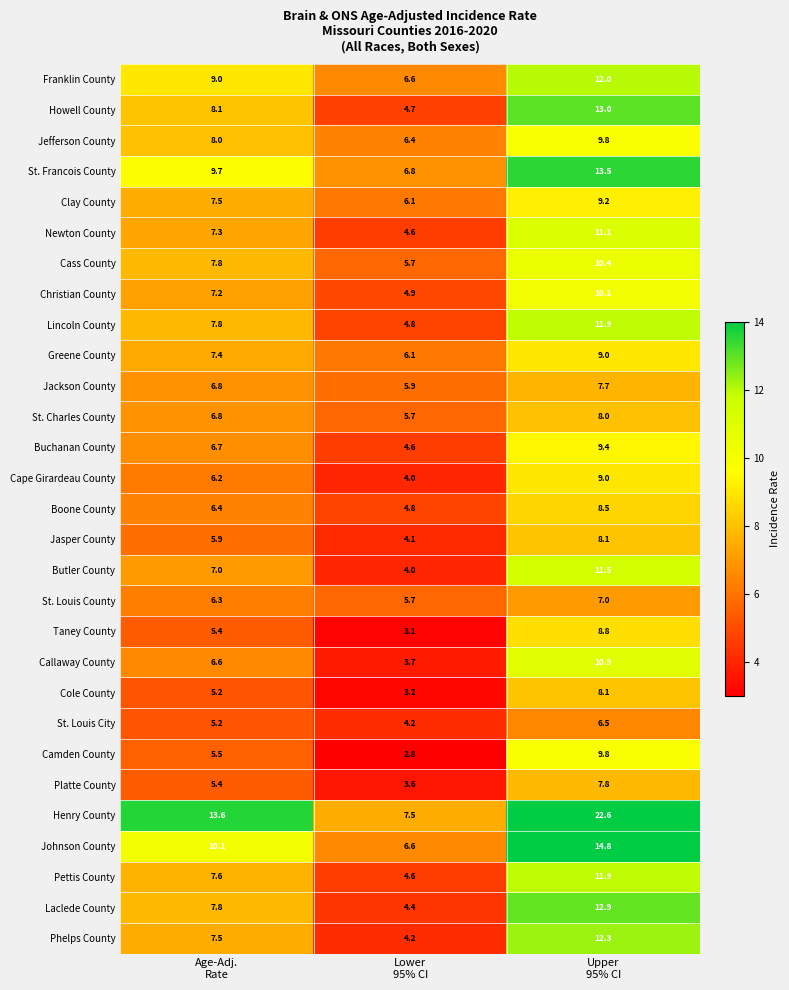

What is the average value of the Greene County series?

7.5